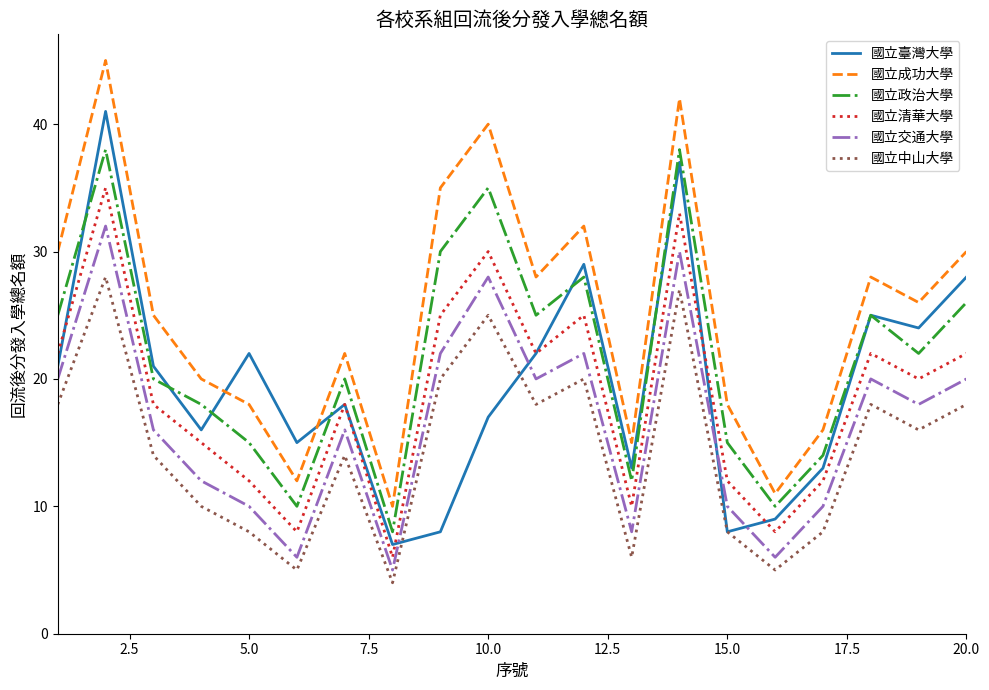

List the series in order of their peak value, lowest first.

國立中山大學, 國立交通大學, 國立清華大學, 國立政治大學, 國立臺灣大學, 國立成功大學